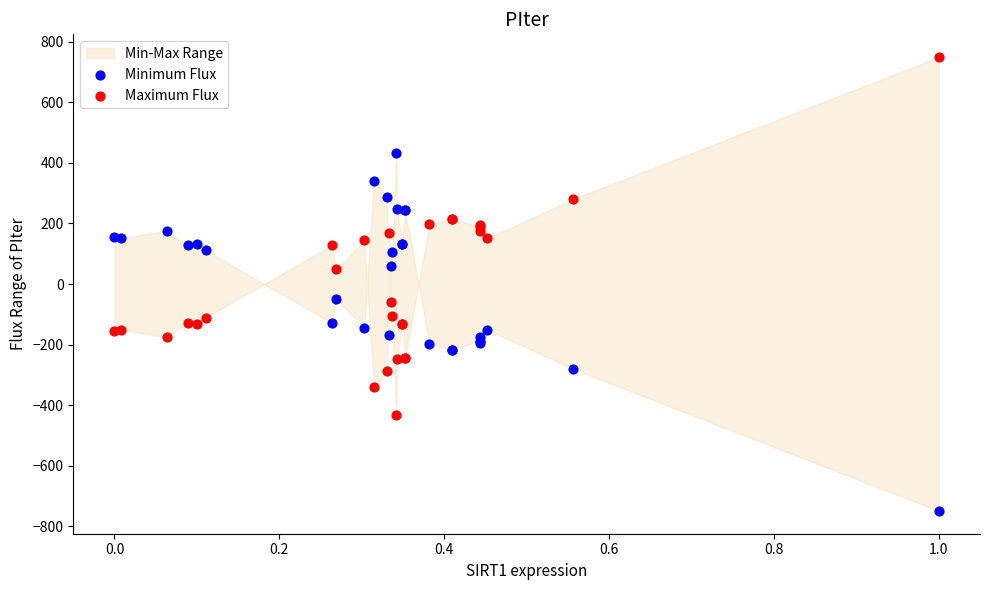

What is the X range (max minus min) for the scatter plot?

1.0